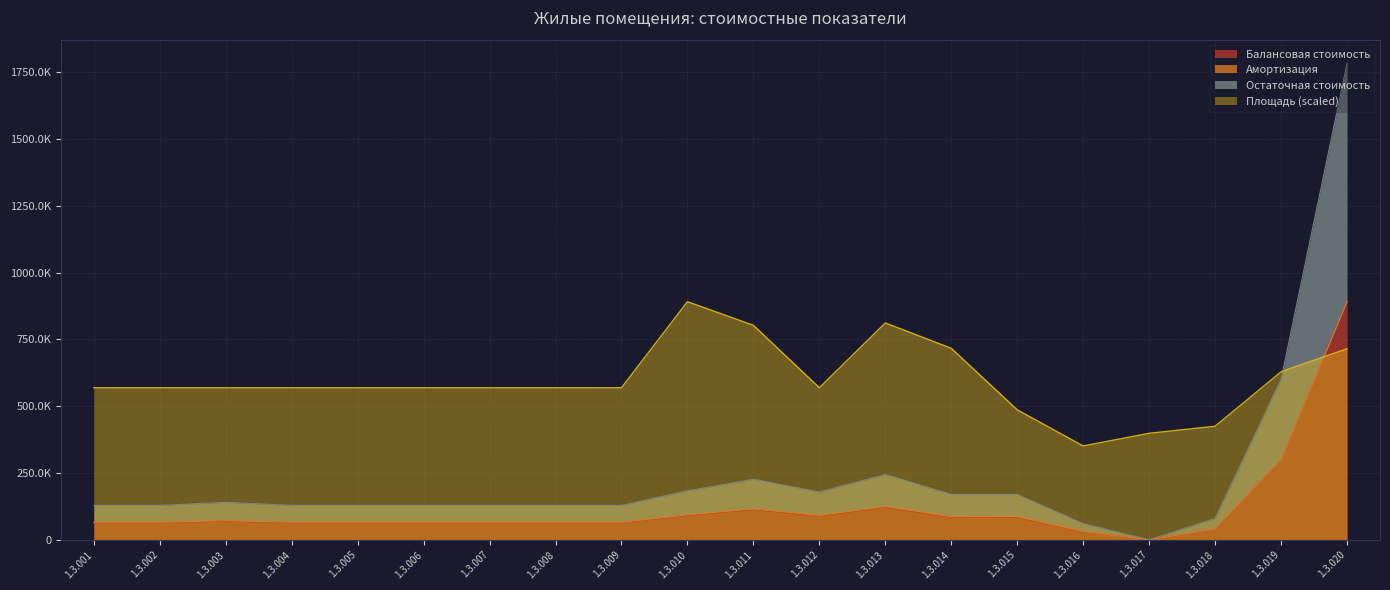

The Остаточная стоимость series shows 948352.8 at 1.3.019. True or false?

False